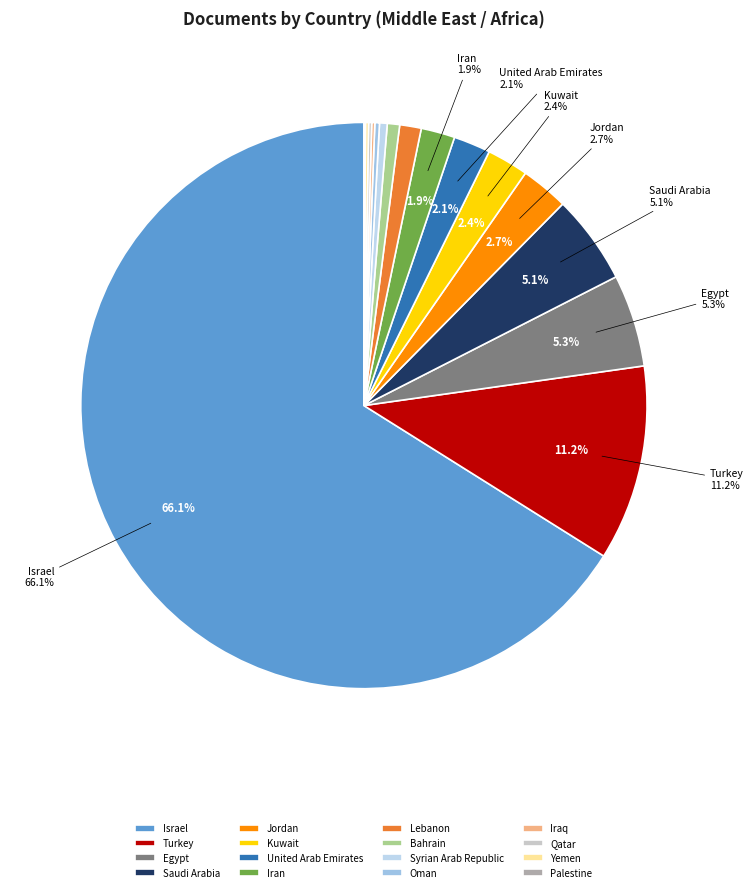

True or false: Turkey accounts for 11% of the total.

True